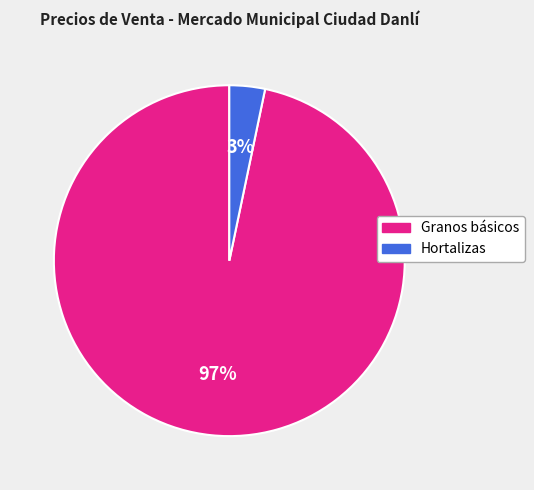

How many slices are in this pie chart?

2